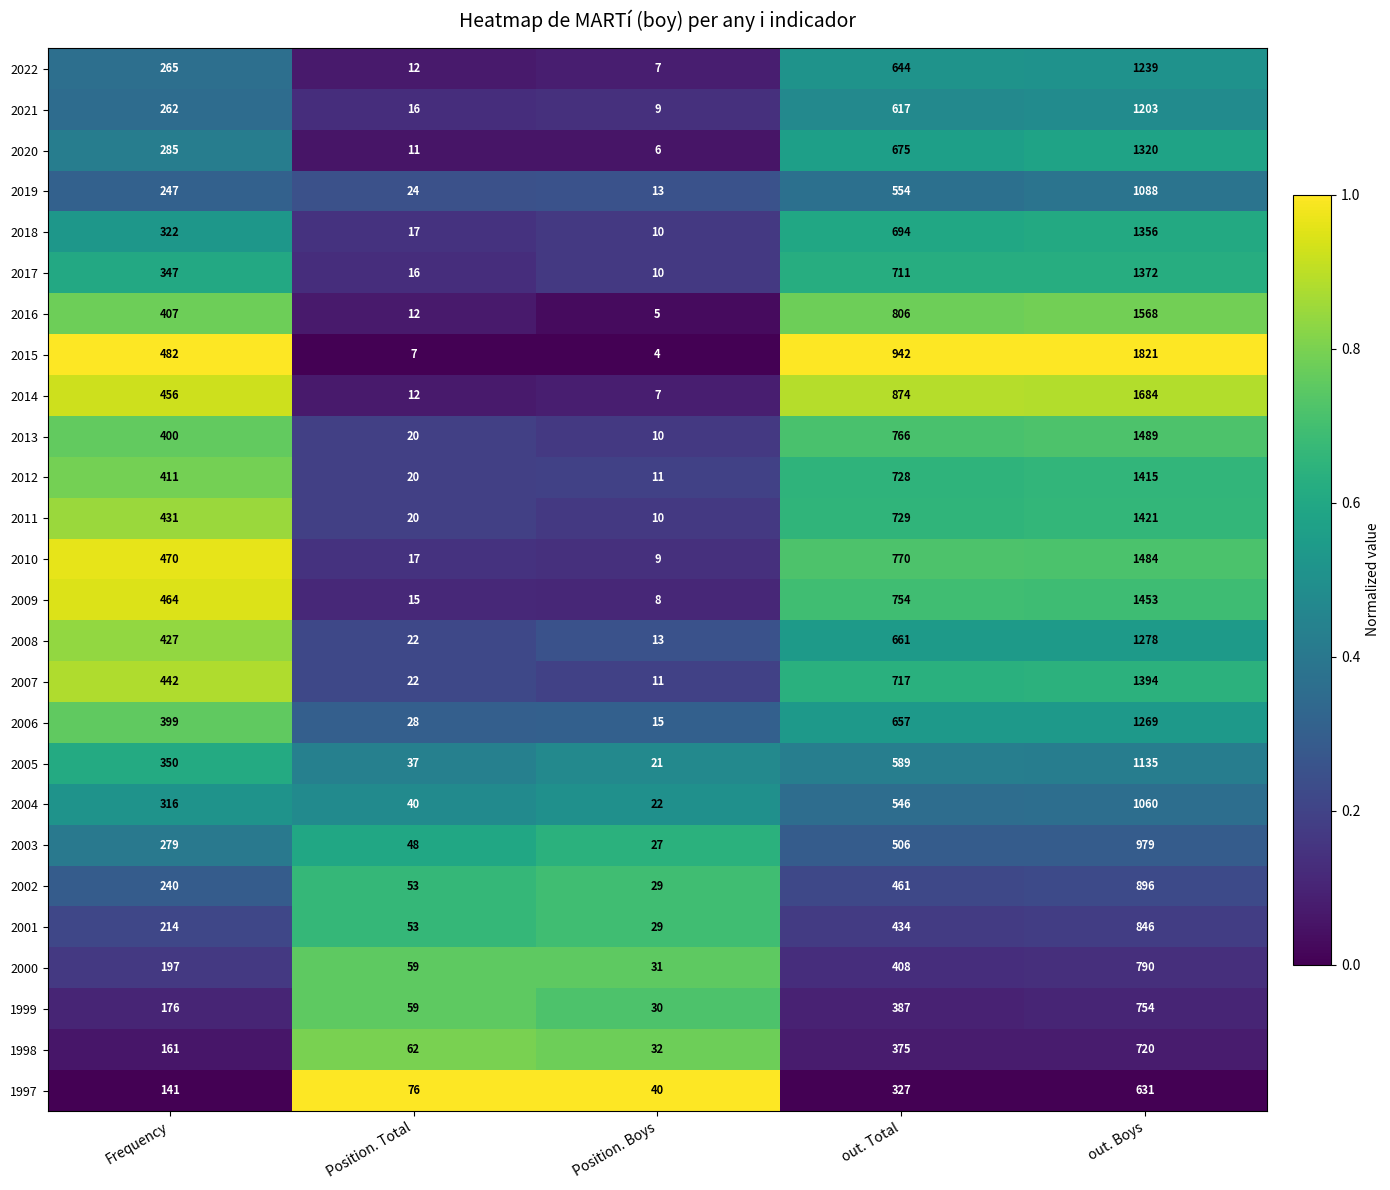

Where is 2016 nearest to the value 786?

out. Total